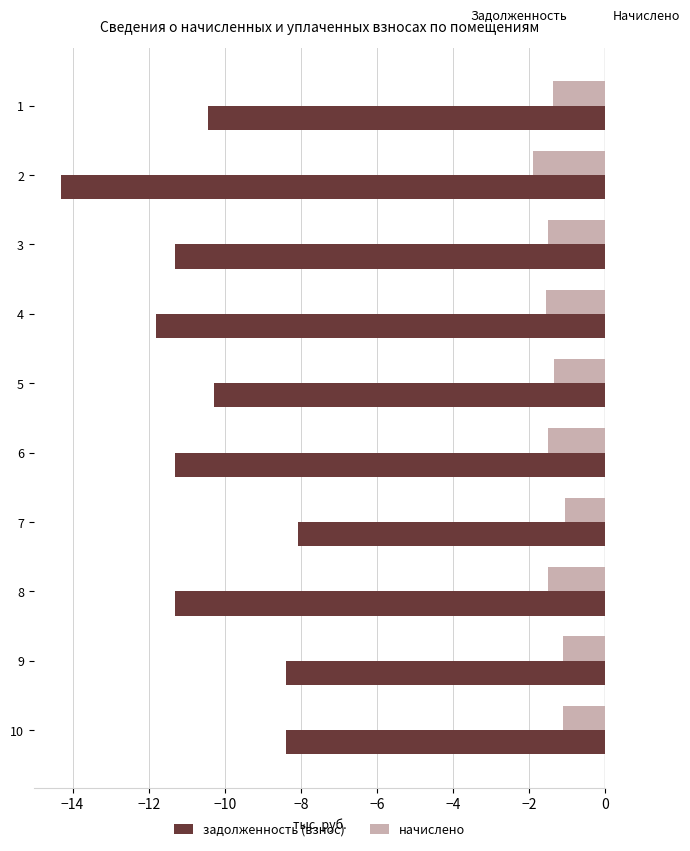

The начислено series shows -1.5 at 6. True or false?

True